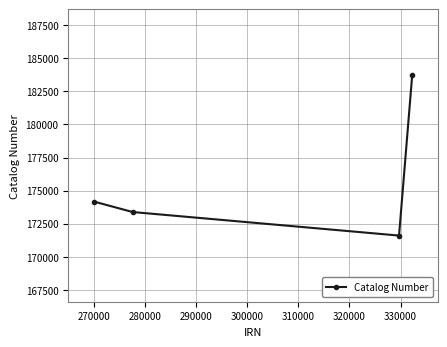

What is the minimum value shown in the chart?

171602